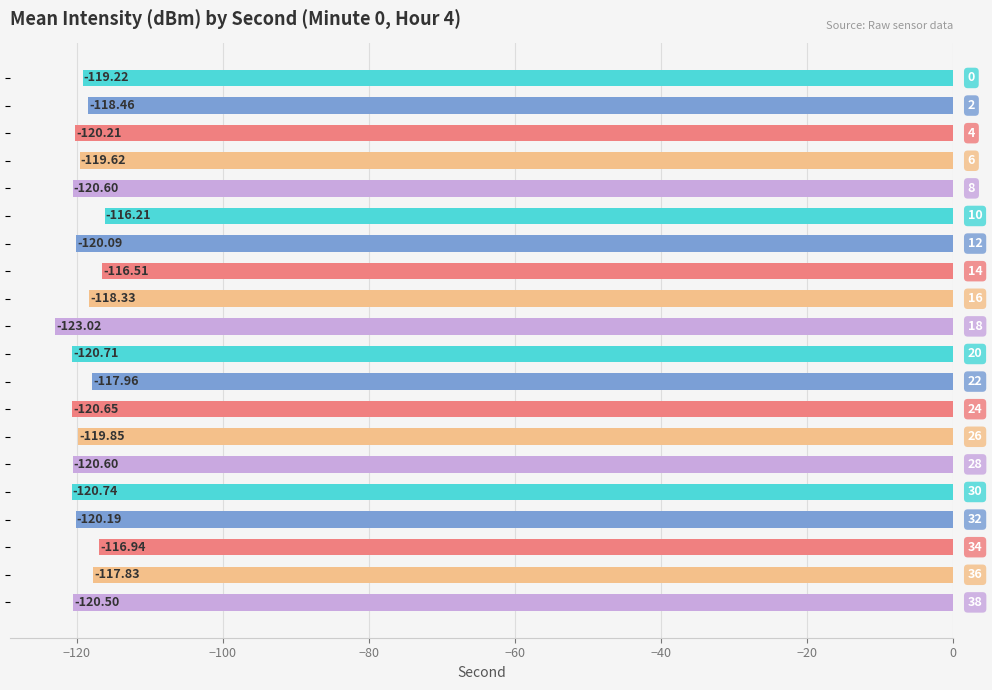

What is the sum of all values?

-2388.2